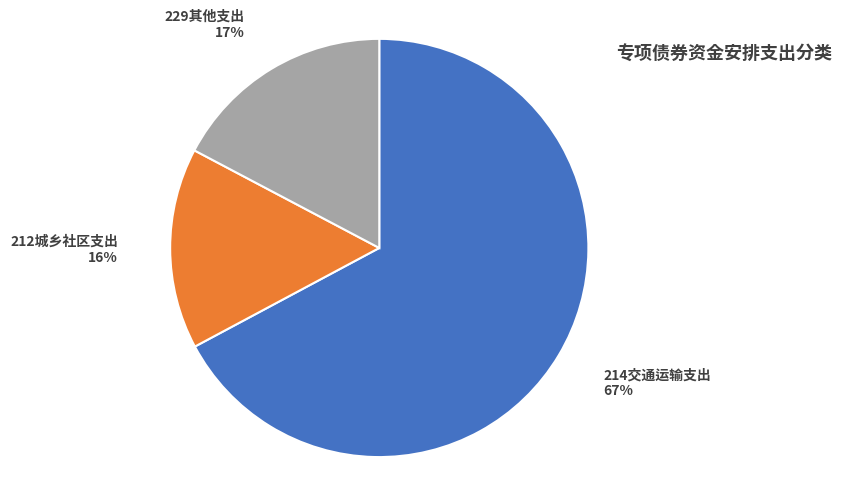

Which category has the biggest portion of the pie?

214交通运输支出